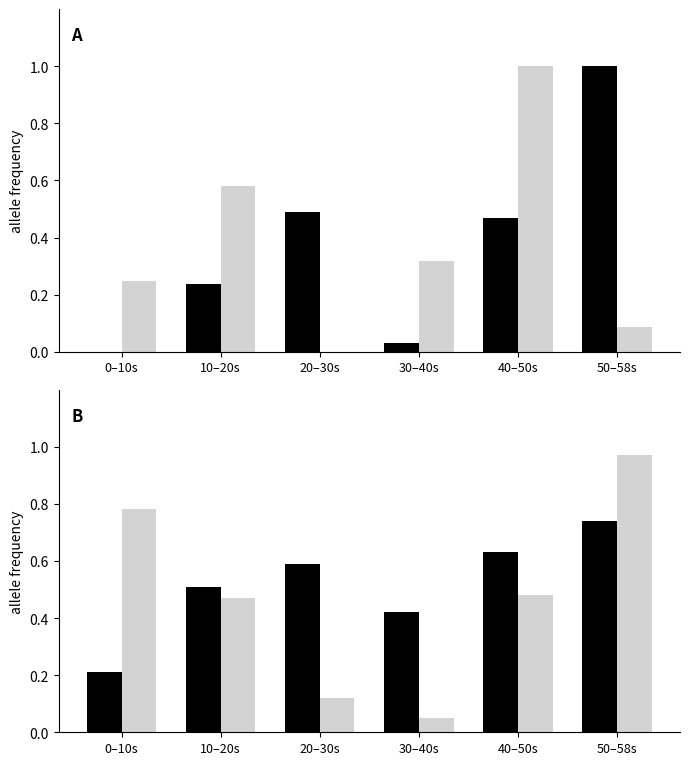

What is the minimum value for minute 0?

0.2